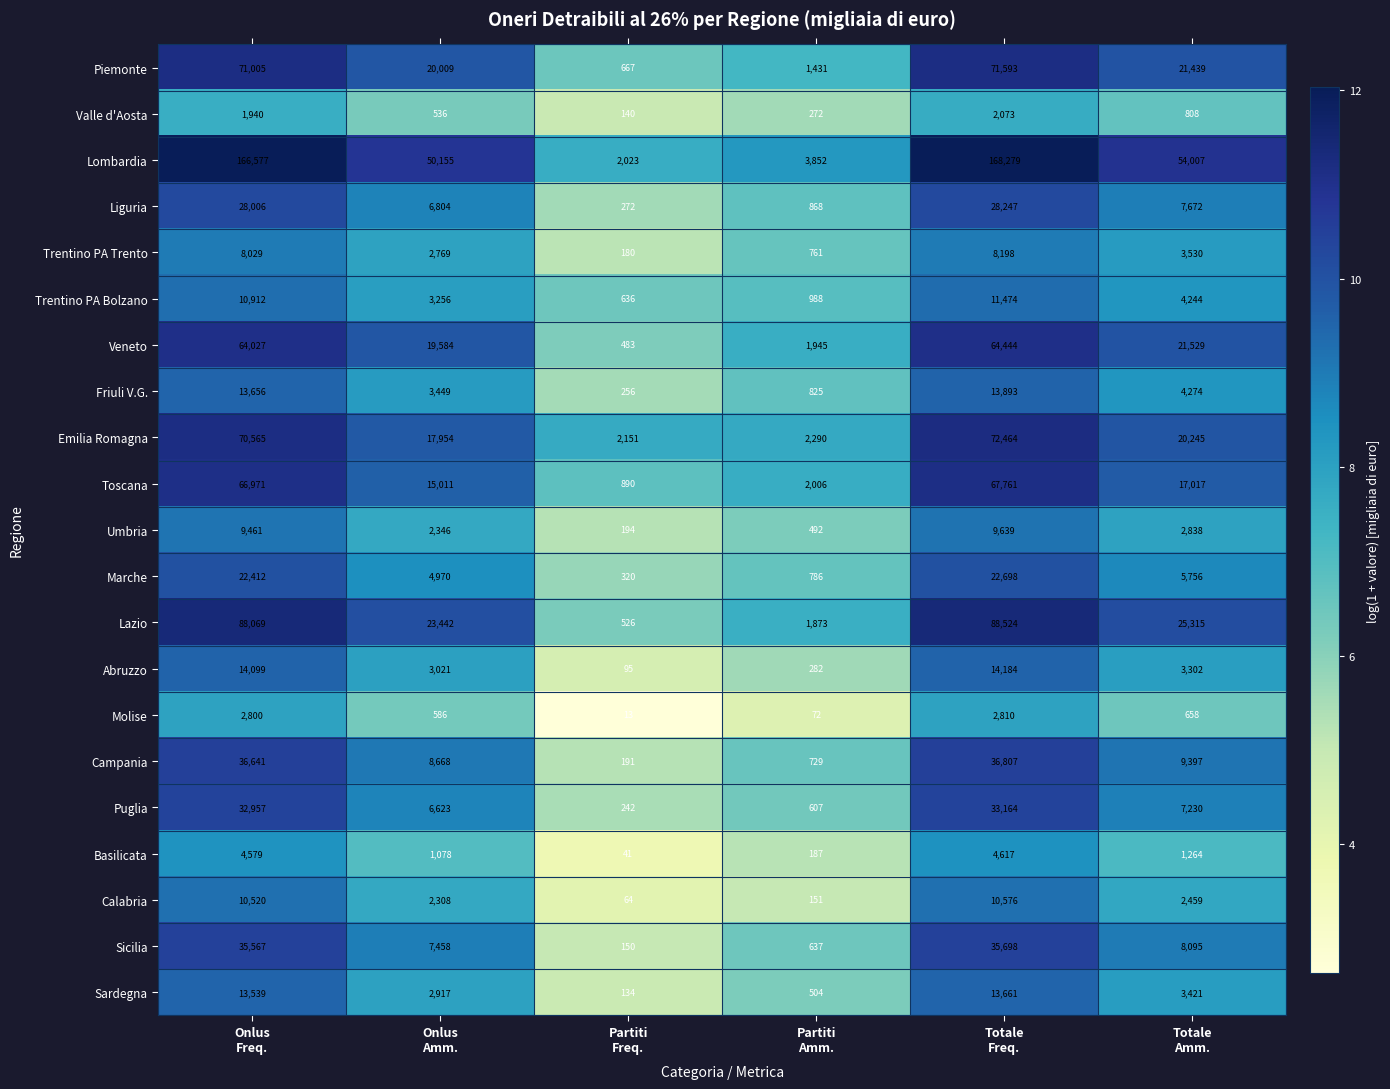

What is the average value of the Lombardia series?

74149